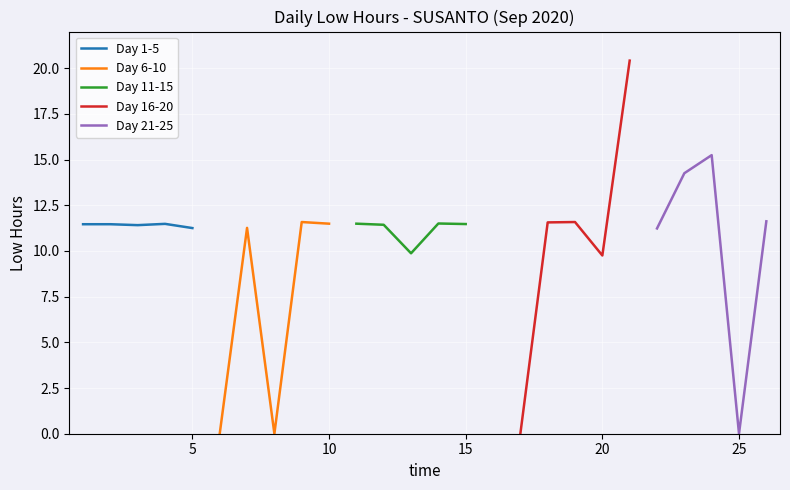

What is the sum of all Day 16-20 values?

53.3